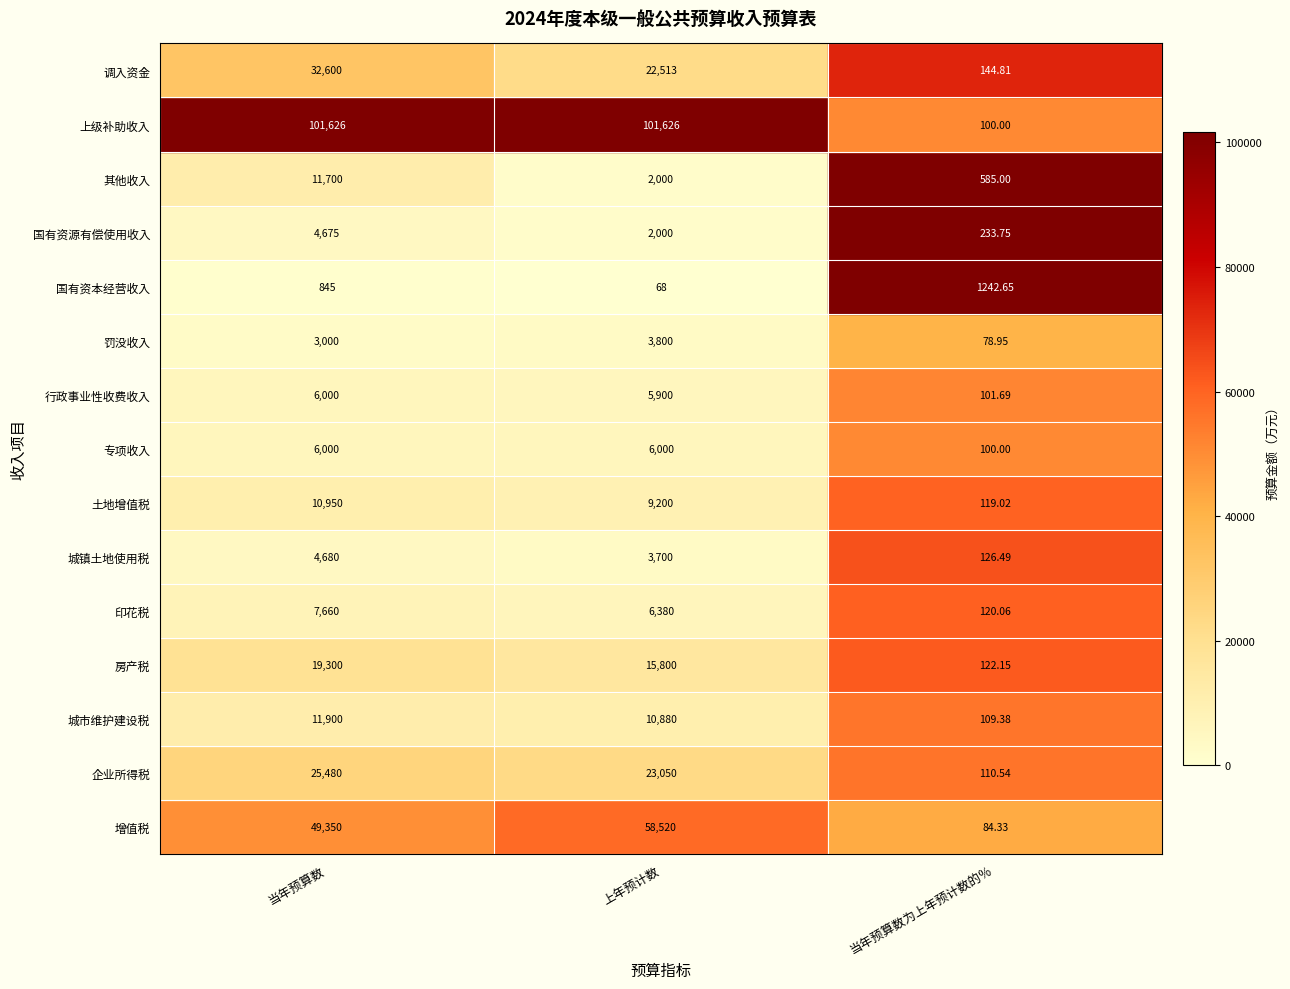

Which category has the lowest value in the 房产税 series?

上年预计数